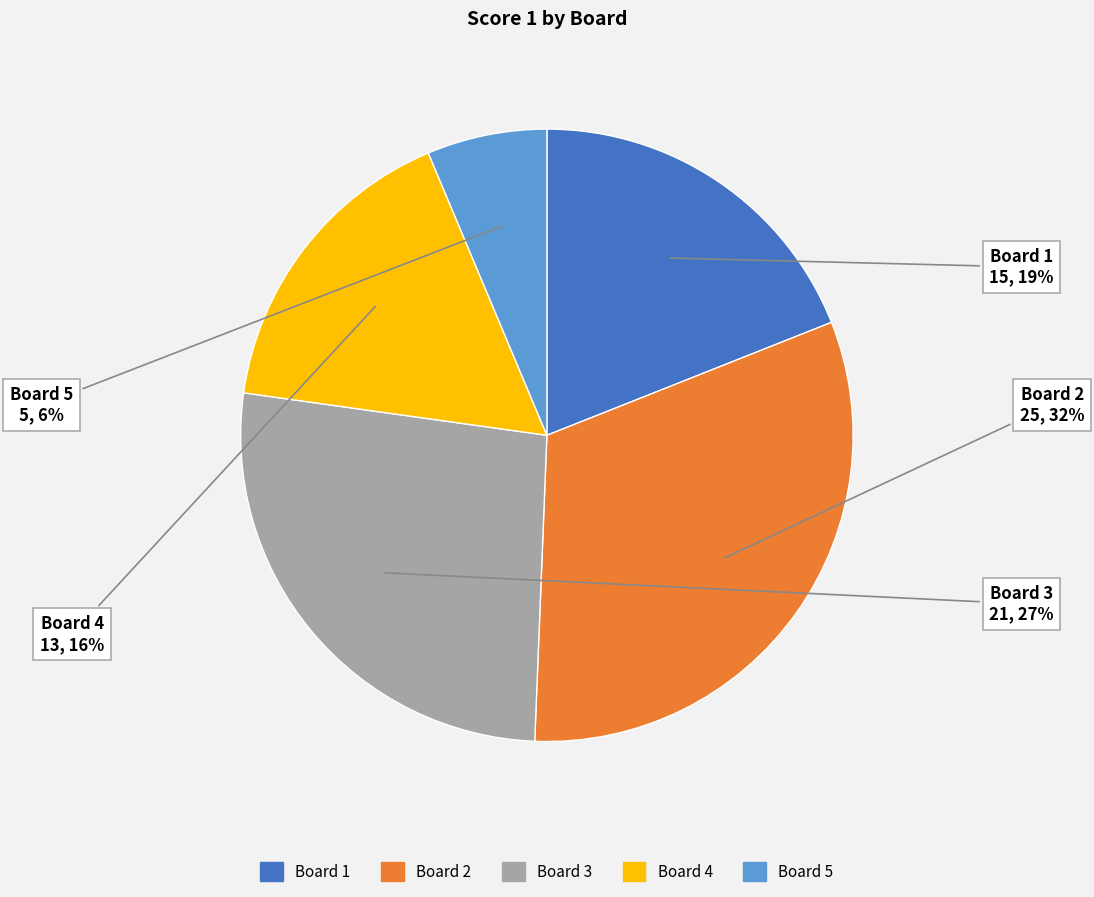

Does Board 3 account for over 50% of the chart?

No